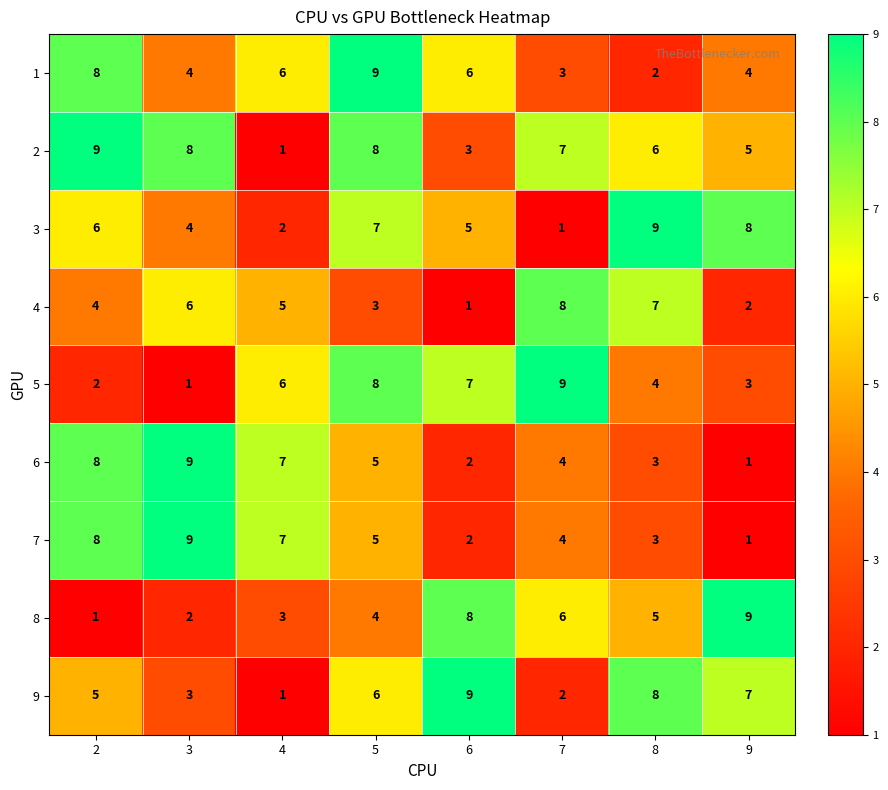

True or false: 2 has a value of 2 at 6.

False